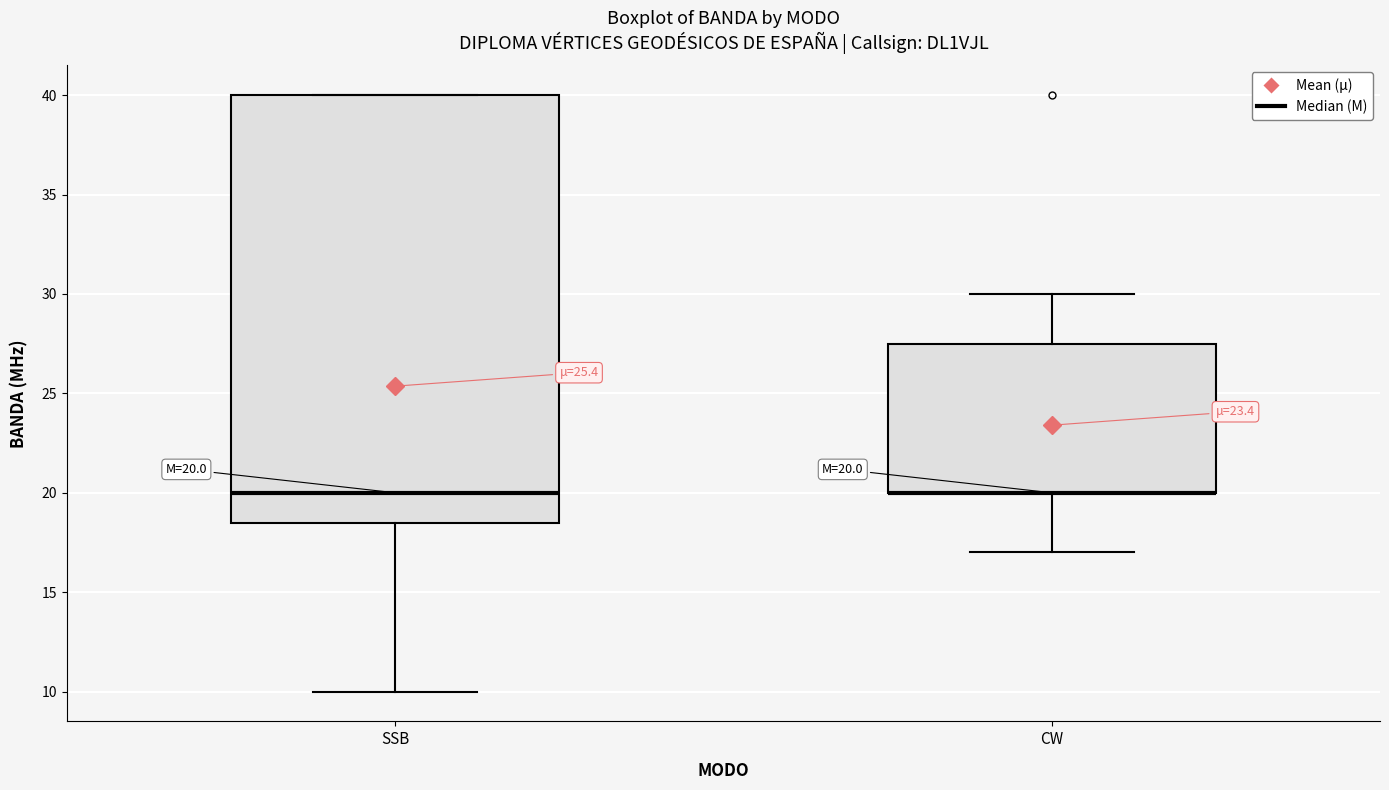

Which box is the tallest, from its lower edge to its upper edge?

SSB